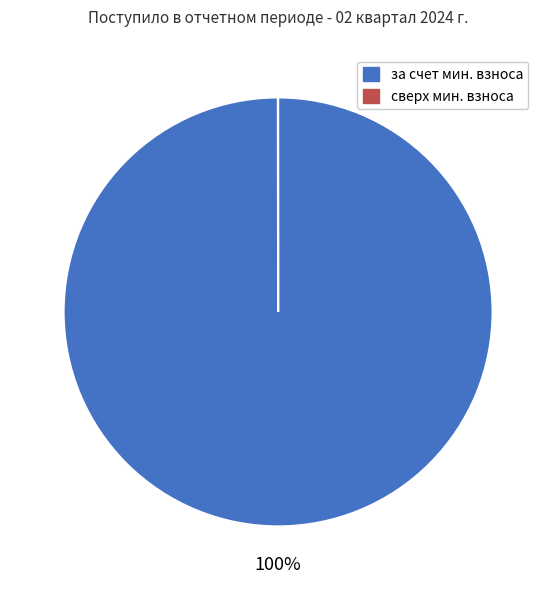

To the nearest percent, what is the average slice percentage?

50%